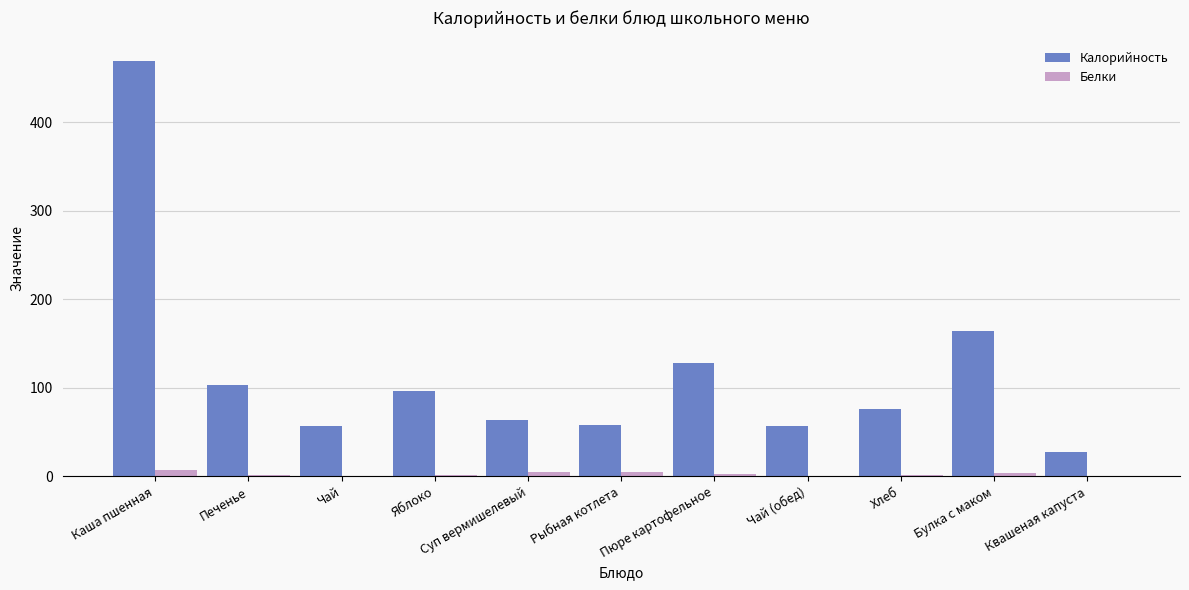

Where does the Белки series first go above 2?

Каша пшенная